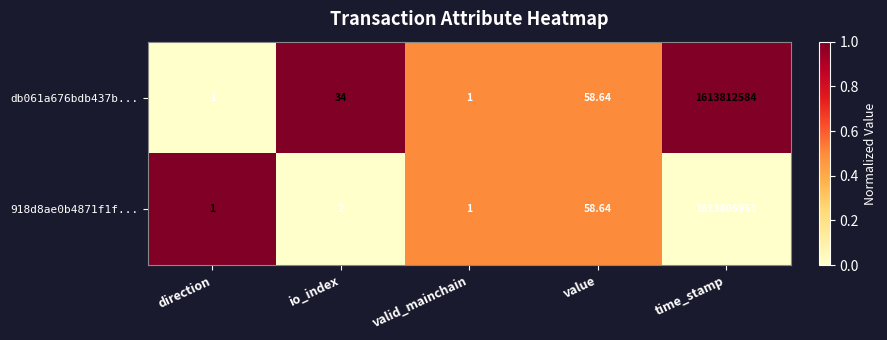

How many distinct data groups are displayed?

2